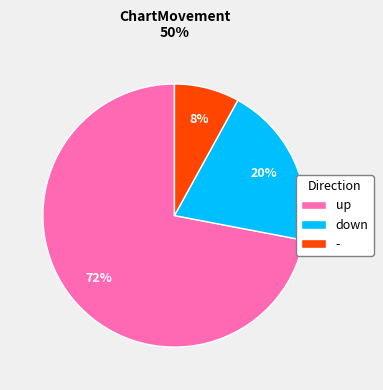

Rank the categories by value from highest to lowest.

up, down, -